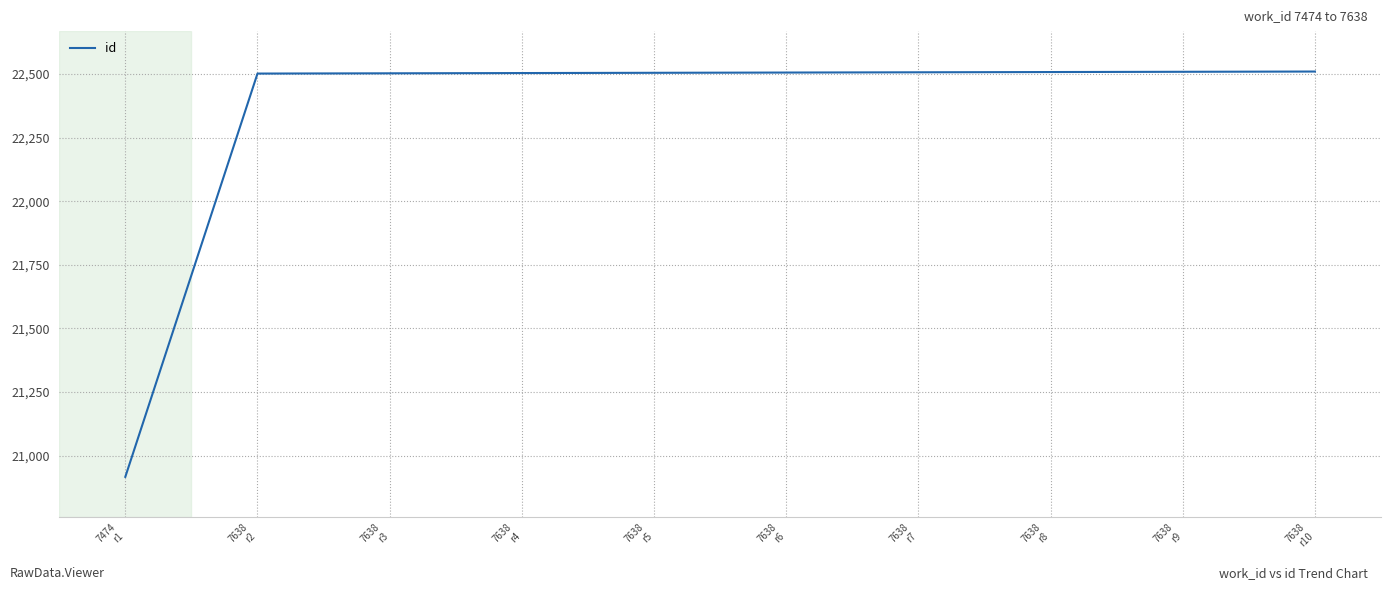

What is the maximum value shown in the chart?

22510